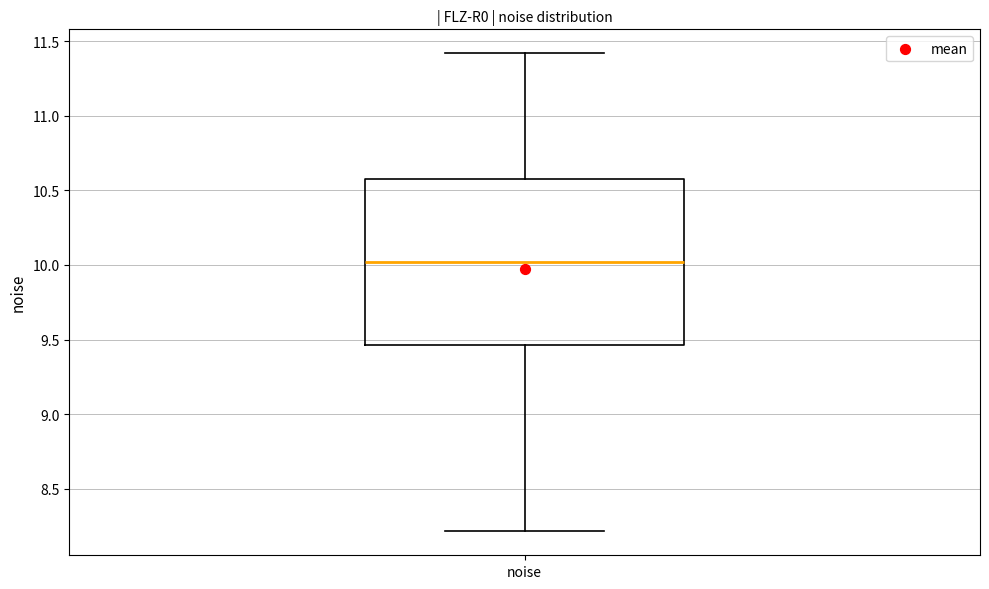

Where is the lower edge of the box for noise on the y-axis? The values are not printed on the chart, so give them approximately, as read against the axis.

9.45